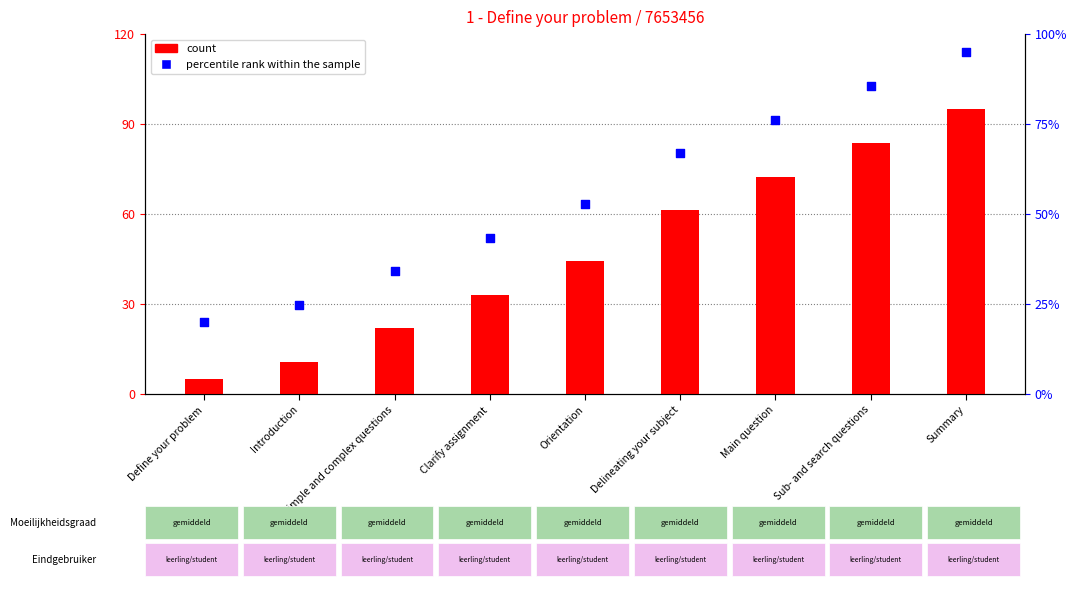

What is the total value across all series at Sub- and search questions?

169.4